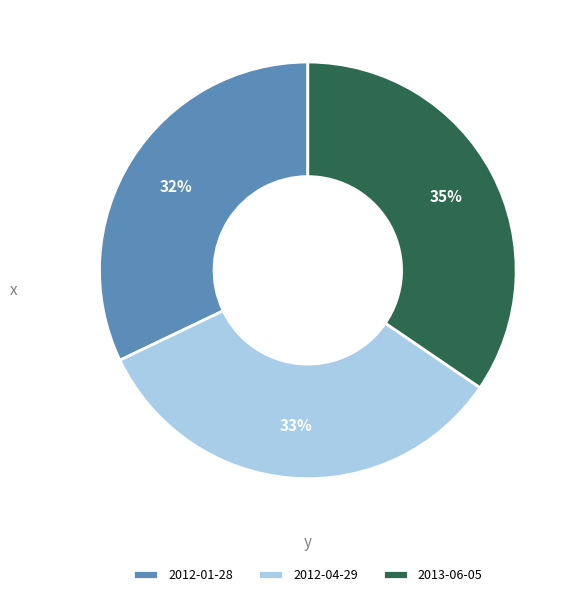

Rank the categories by value from lowest to highest.

2012-01-28, 2012-04-29, 2013-06-05